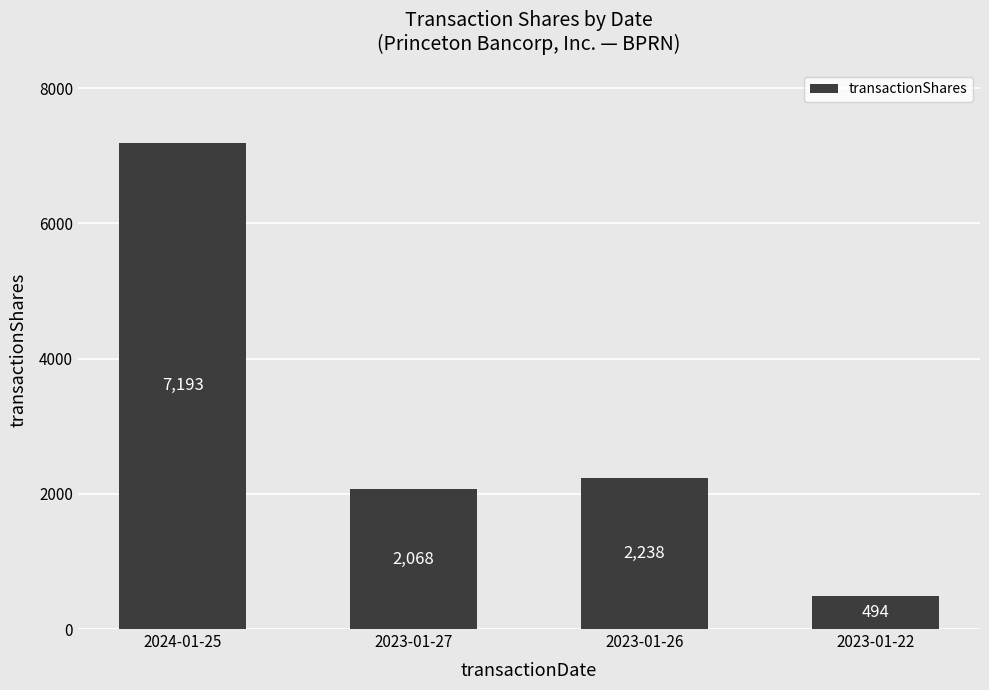

What is the label of the 2nd bar from the right?

2023-01-26